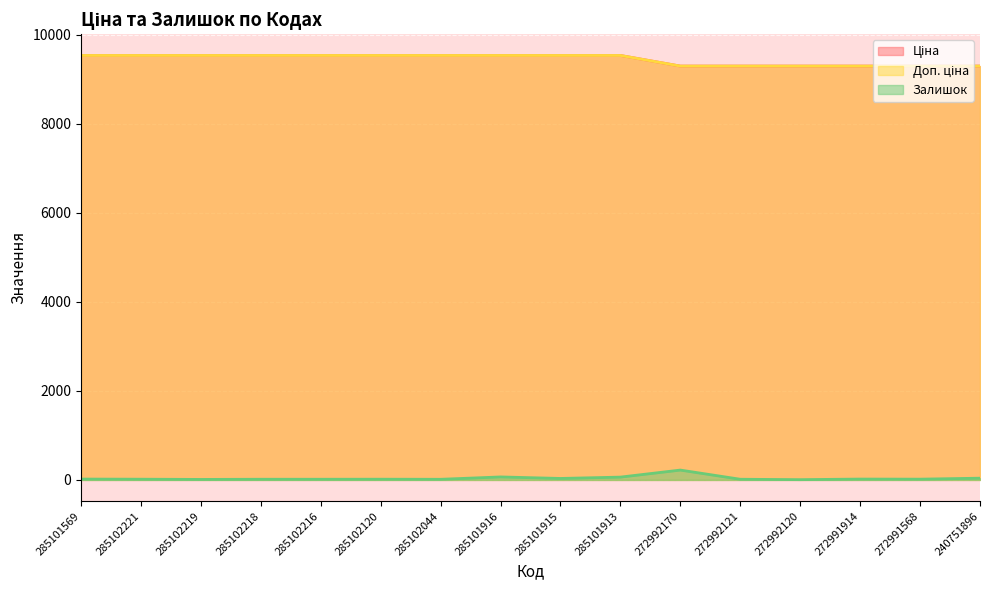

How many values in the Ціна series are below 9531?

6